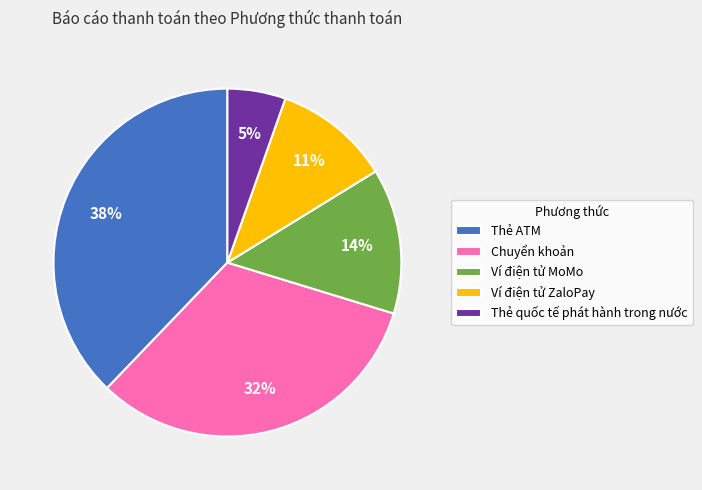

Rank the categories by value from lowest to highest.

Thẻ quốc tế phát hành trong nước, Ví điện tử ZaloPay, Ví điện tử MoMo, Chuyển khoản, Thẻ ATM